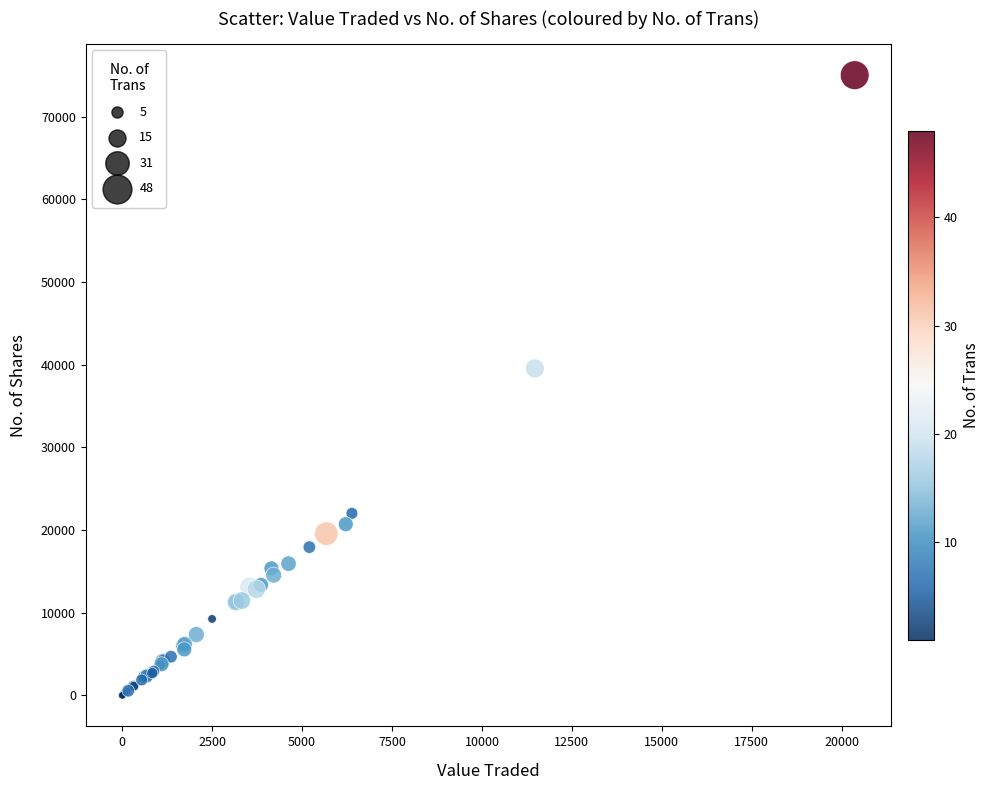

What Y value in the scatter plot is closest to 37516?

39556